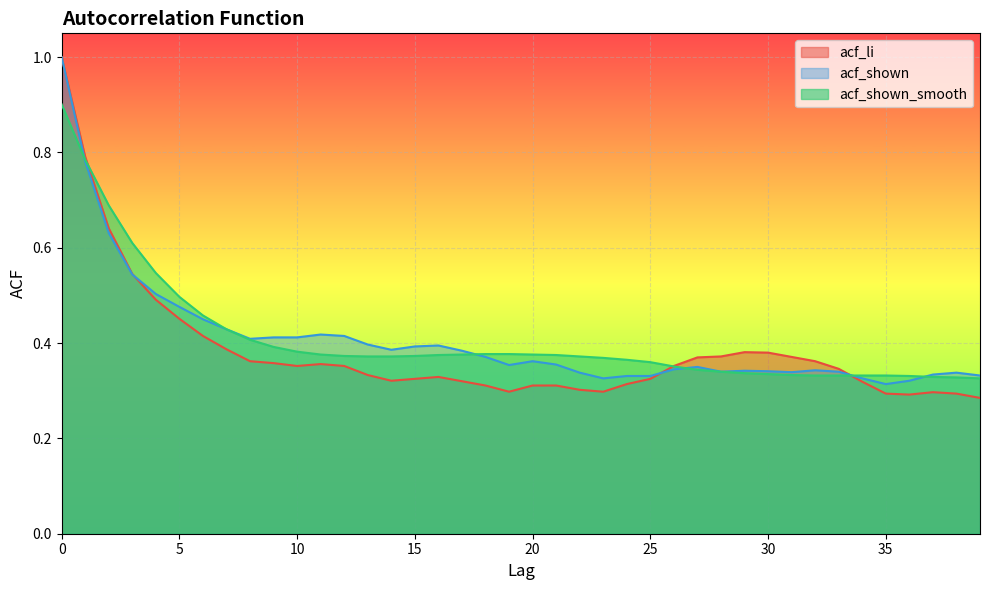

What is the value of the acf_shown point at the 8th from the left?

0.4